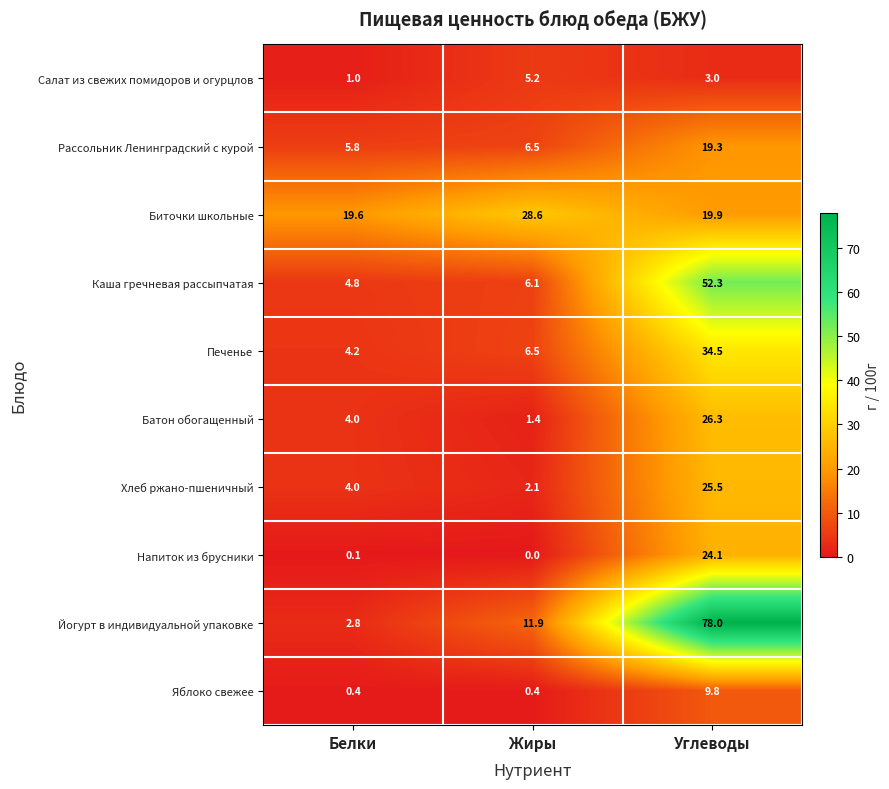

How many data points does each series have?

3